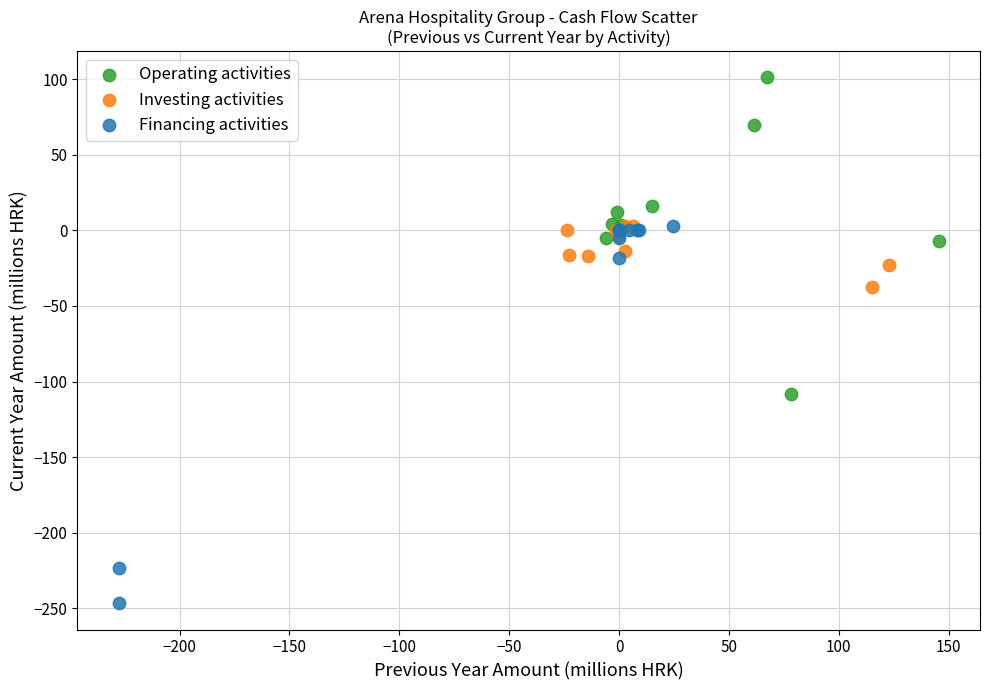

Which series reaches the minimum Y coordinate?

Financing activities